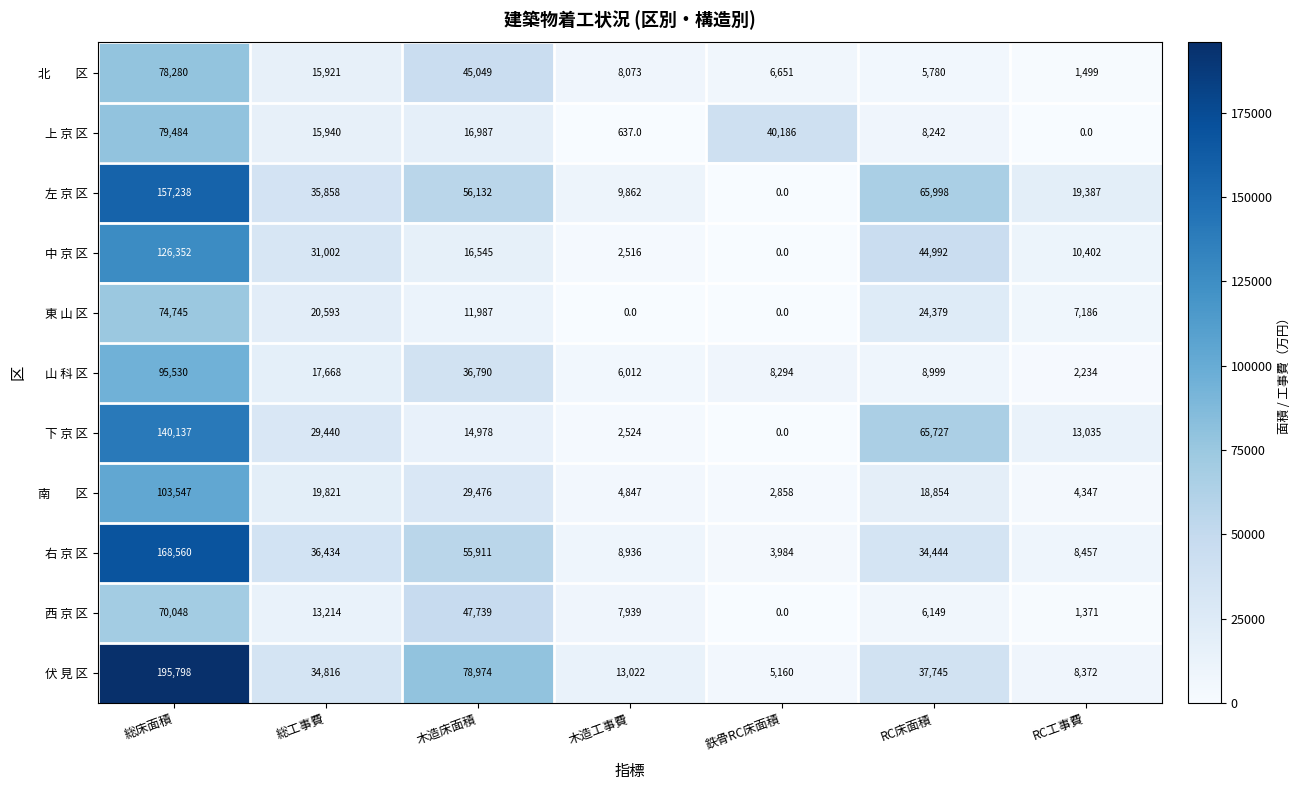

The value of 上 京 区 at RC工事費 is 45290. True or false?

False